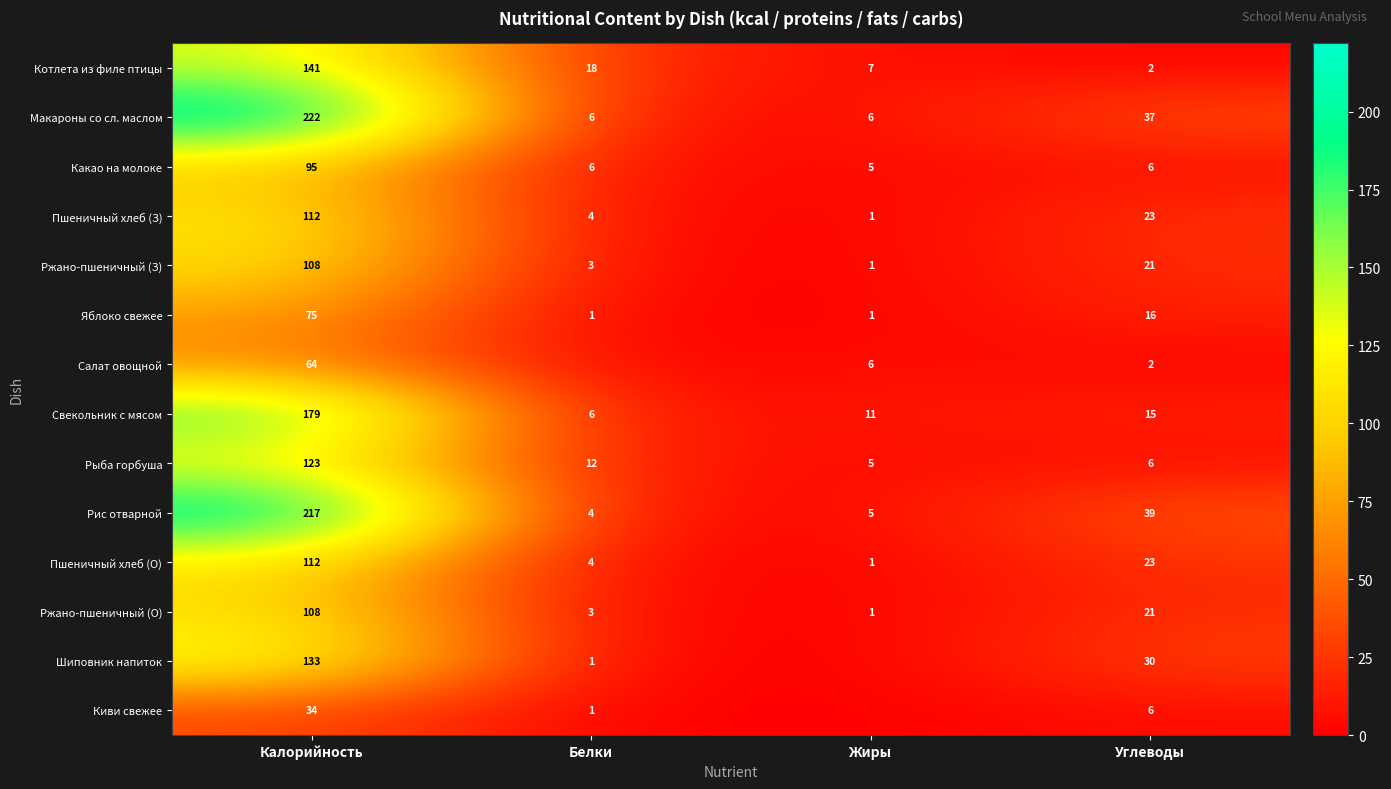

How many values in the Пшеничный хлеб (О) series are below 23?

2